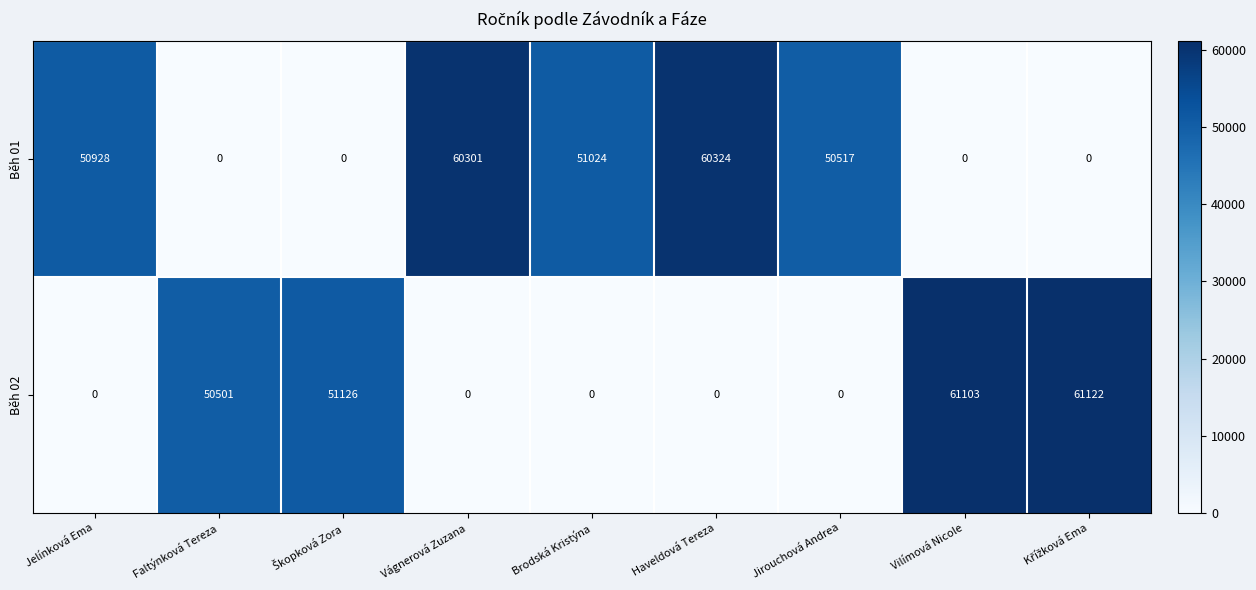

Which category has the highest value in the Běh 01 series?

Haveldová Tereza